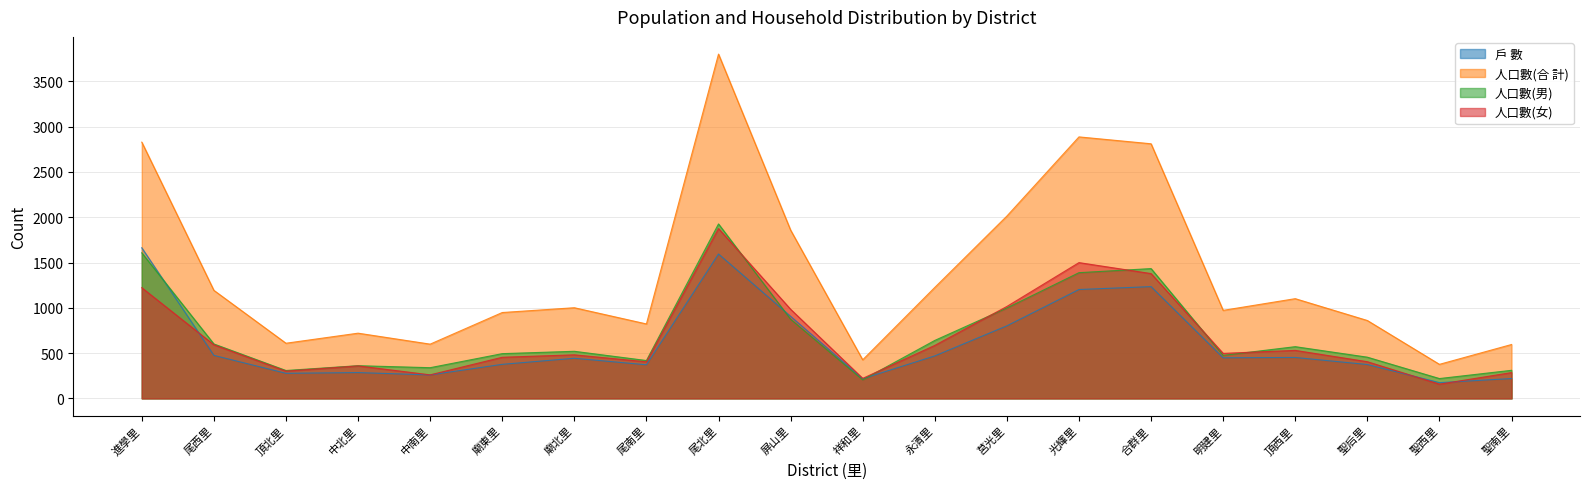

What is the value of the 戶 數 point at the 9th from the left?

1594